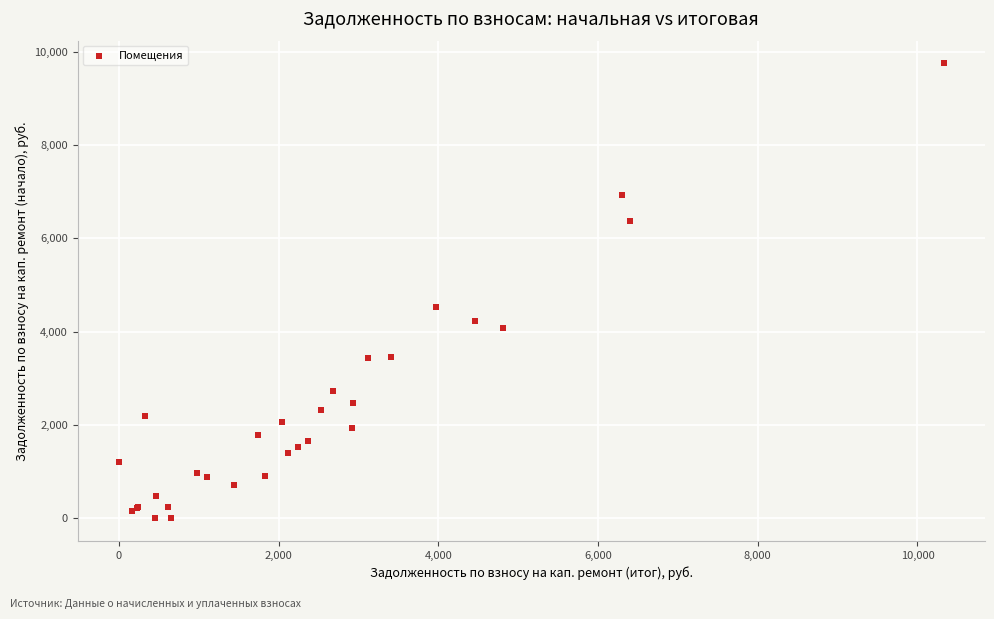

What Y value in the scatter plot is closest to 4876?

4526.6